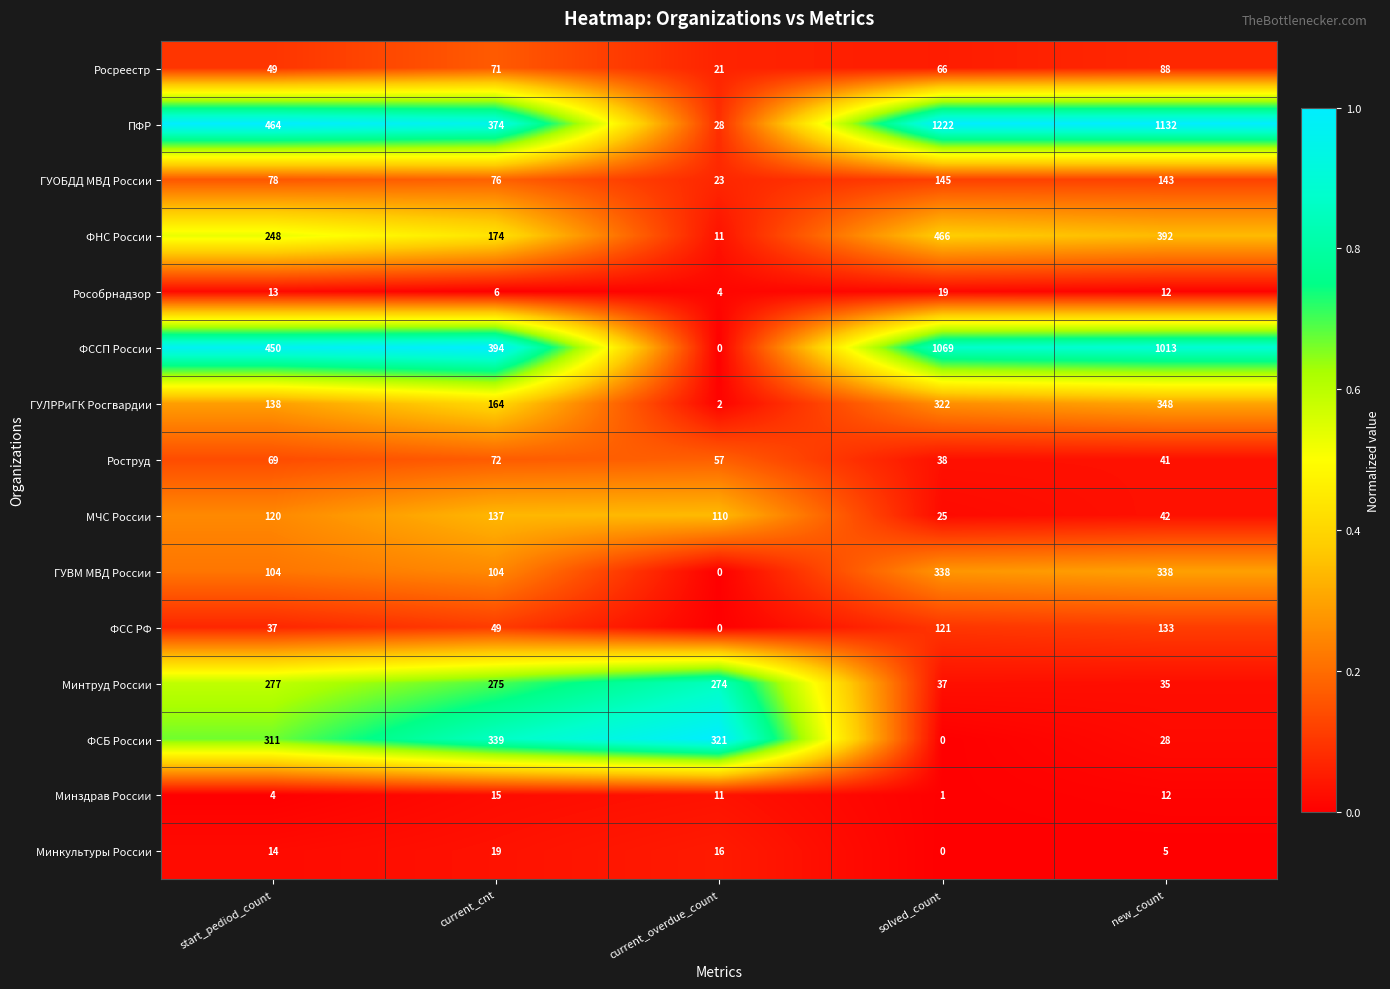

Which series has the largest total across all categories?

ПФР